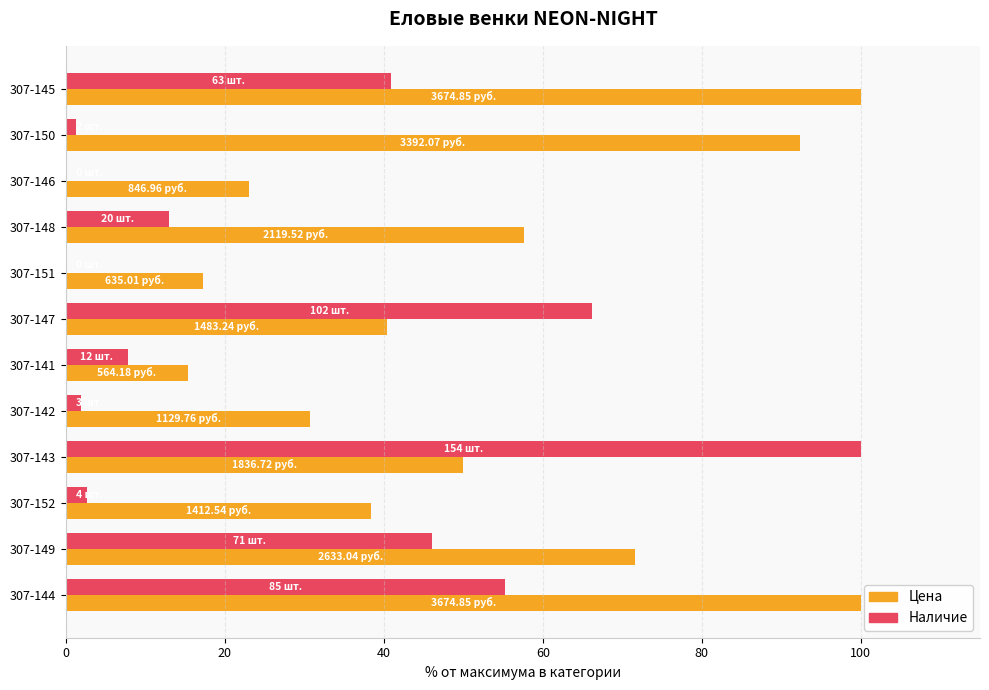

Which series has the largest total across all categories?

Цена